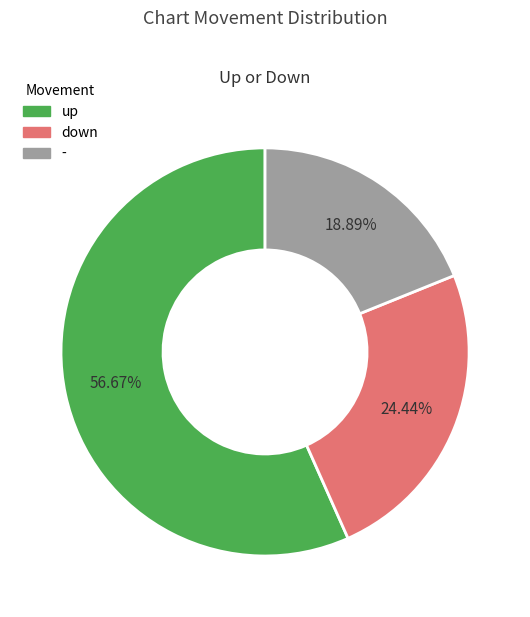

Which slice represents more than half of the pie?

up